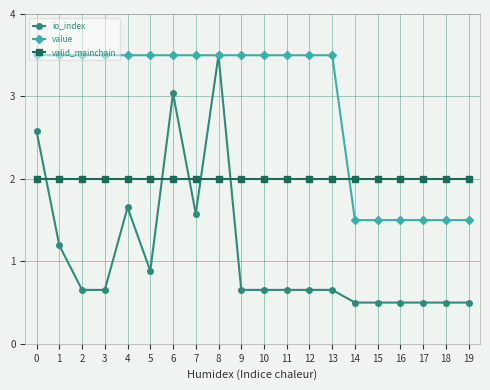

Which series ends up on top after the final intersection of valid_mainchain and io_index?

valid_mainchain